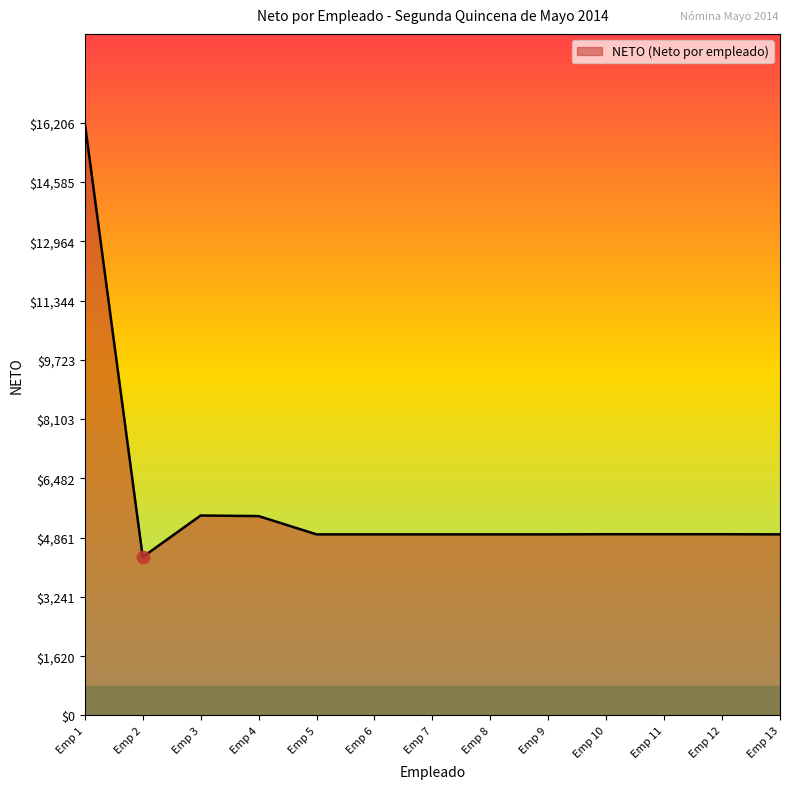

What is the ratio of the value at Emp 2 to the value at Emp 11?

0.9